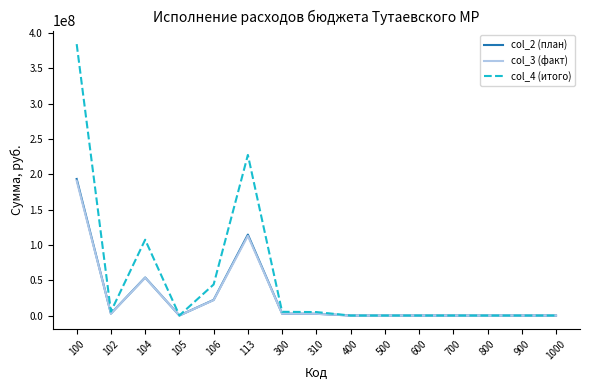

Which series has the largest range (max minus min)?

col_4 (итого)